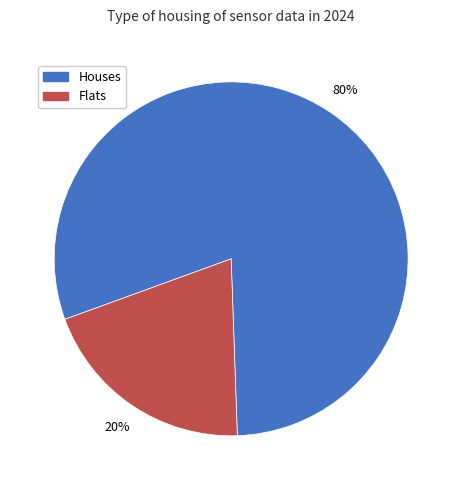

Is there a majority slice in this chart?

Yes